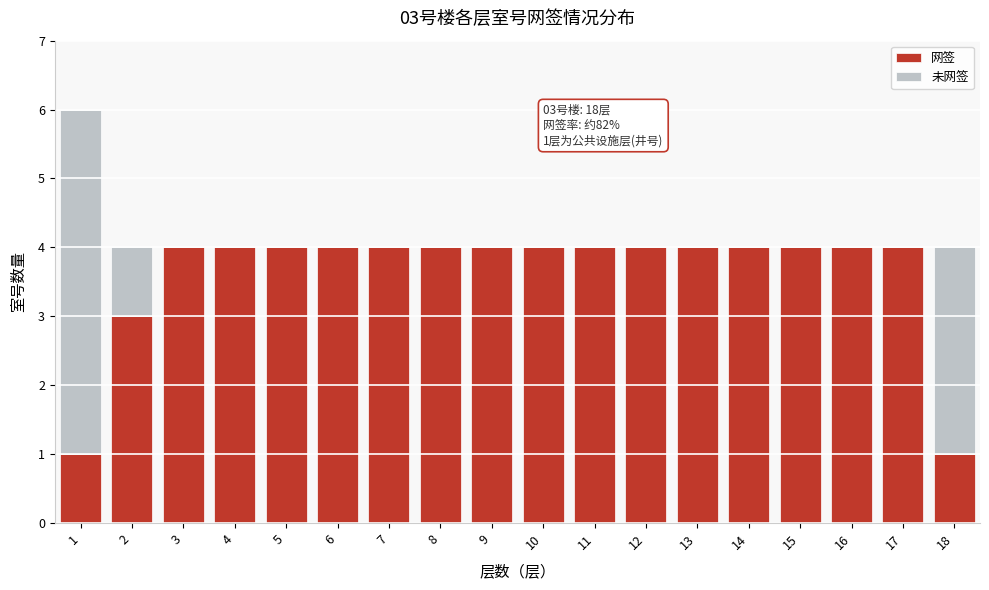

What is the approximate value of 网签 at 17?

4